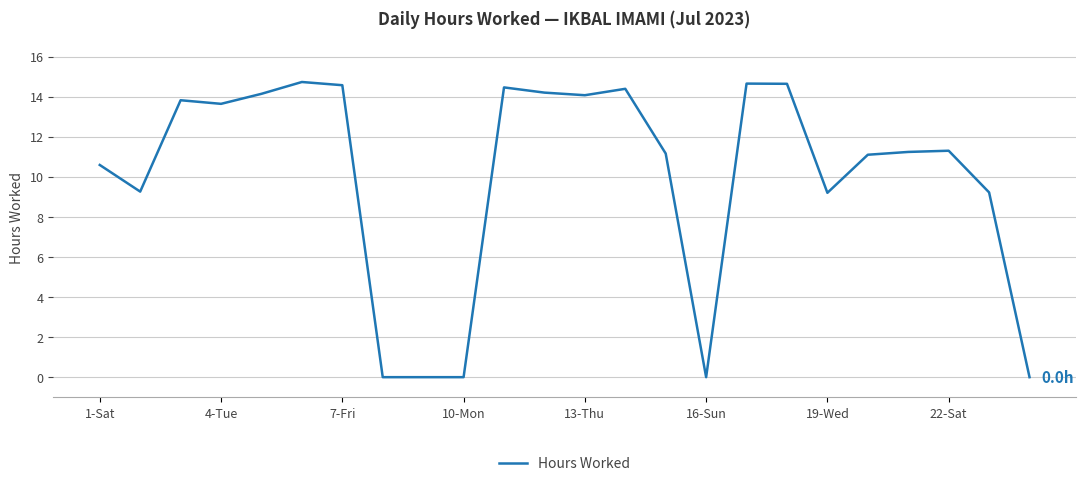

How many distinct data groups are displayed?

1